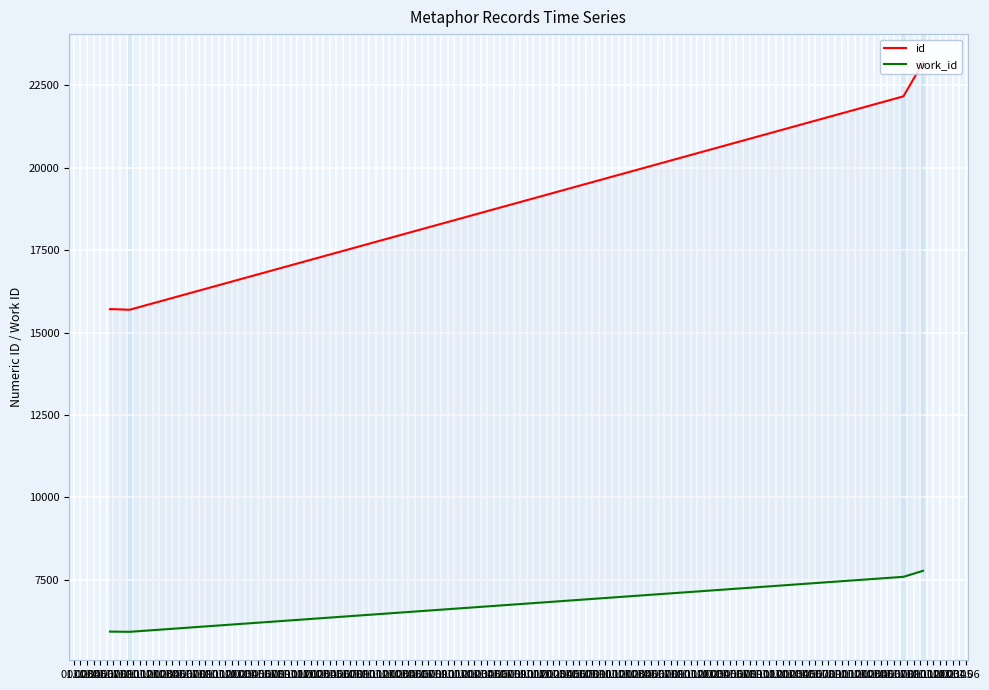

What is the value of the work_id point at the 4th from the left?

5925